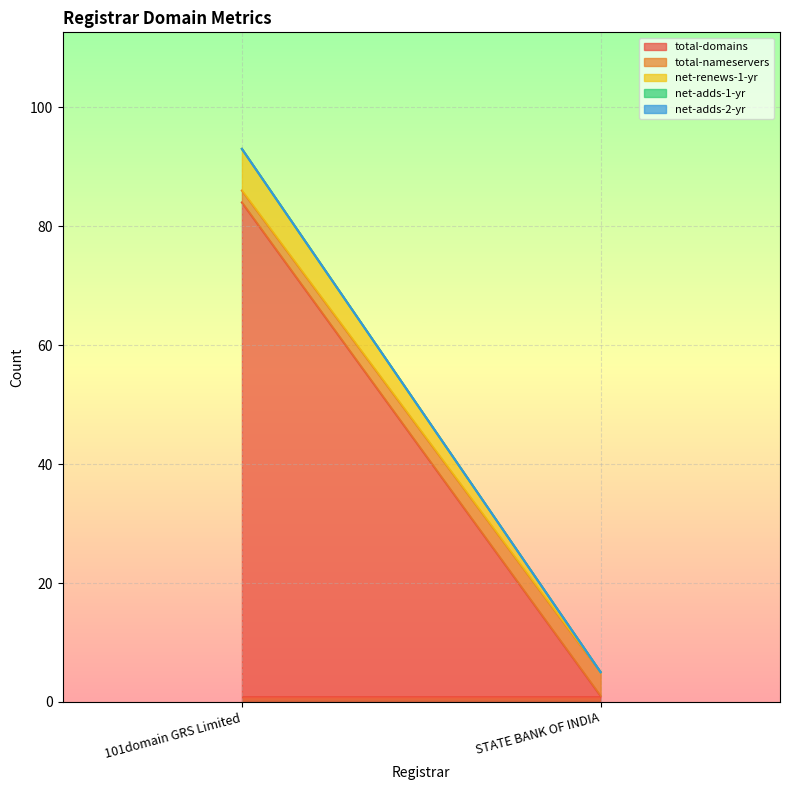

How many lines are shown in the chart?

5